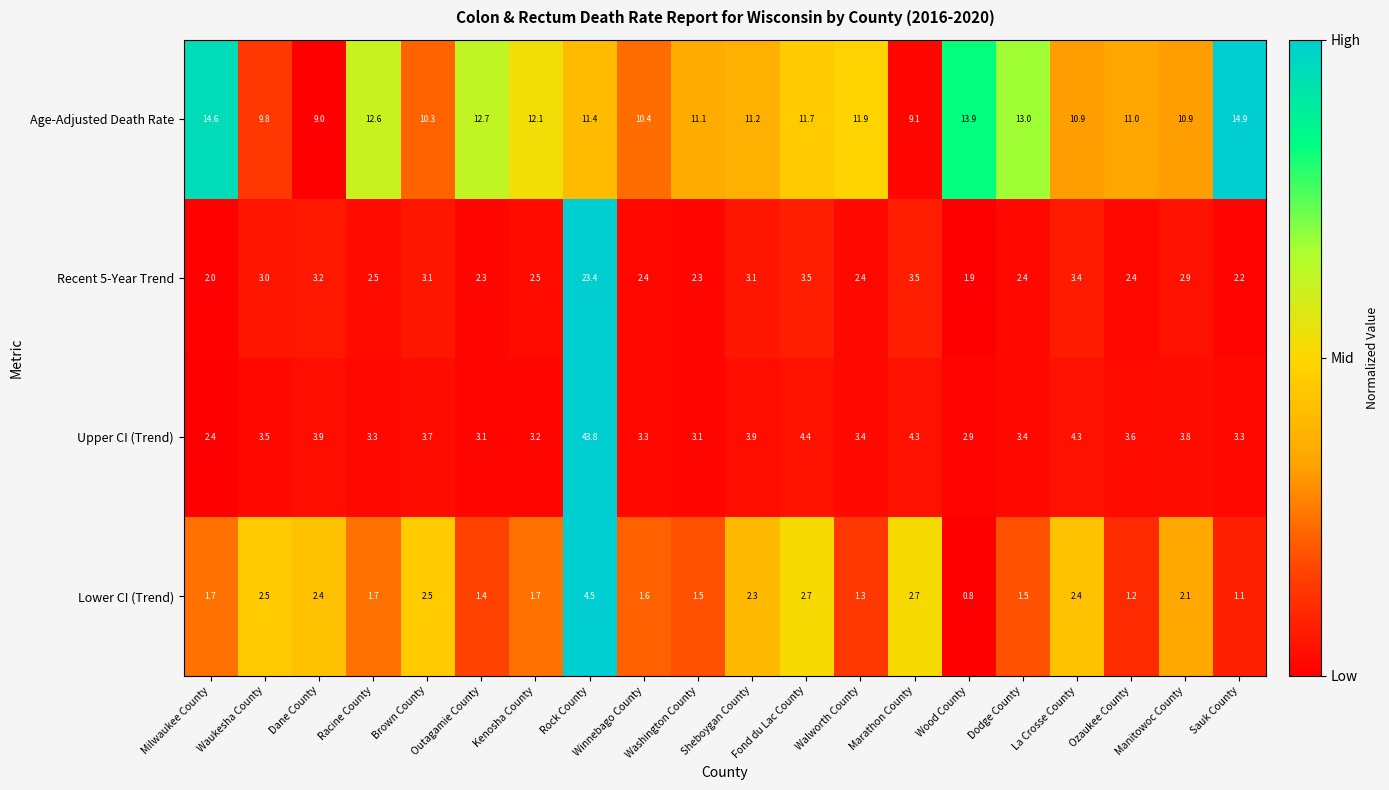

Which series changed the most between Outagamie County and Marathon County?

Age-Adjusted Death Rate